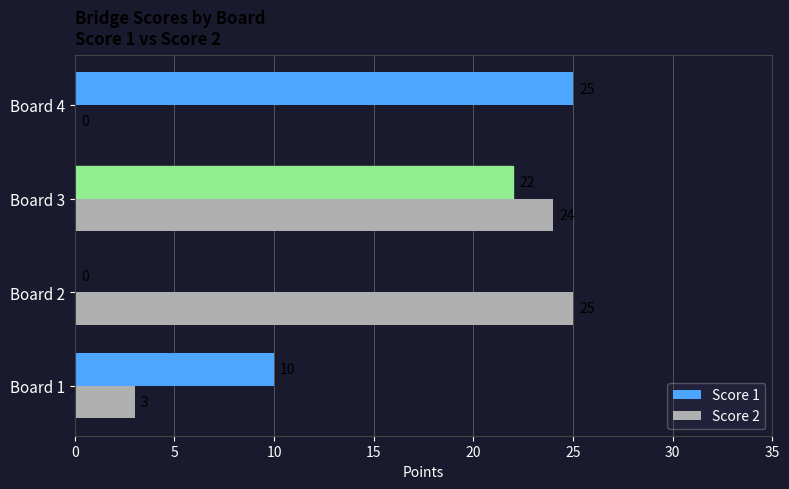

At which label is Score 2 closest to 12?

Board 1